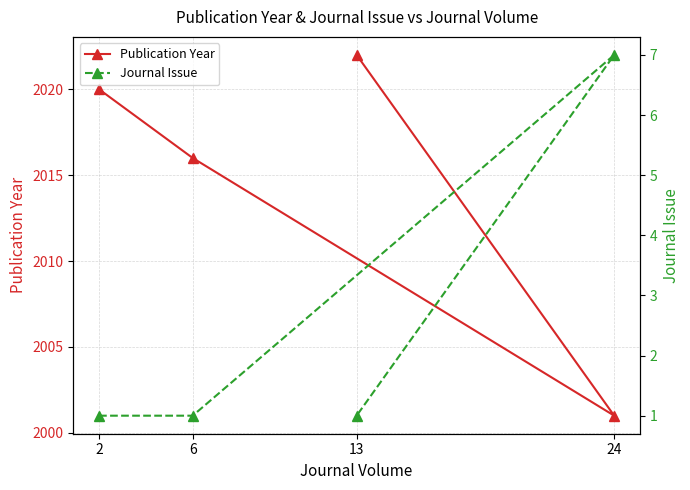

How many interior local valleys does the Publication Year series have?

1